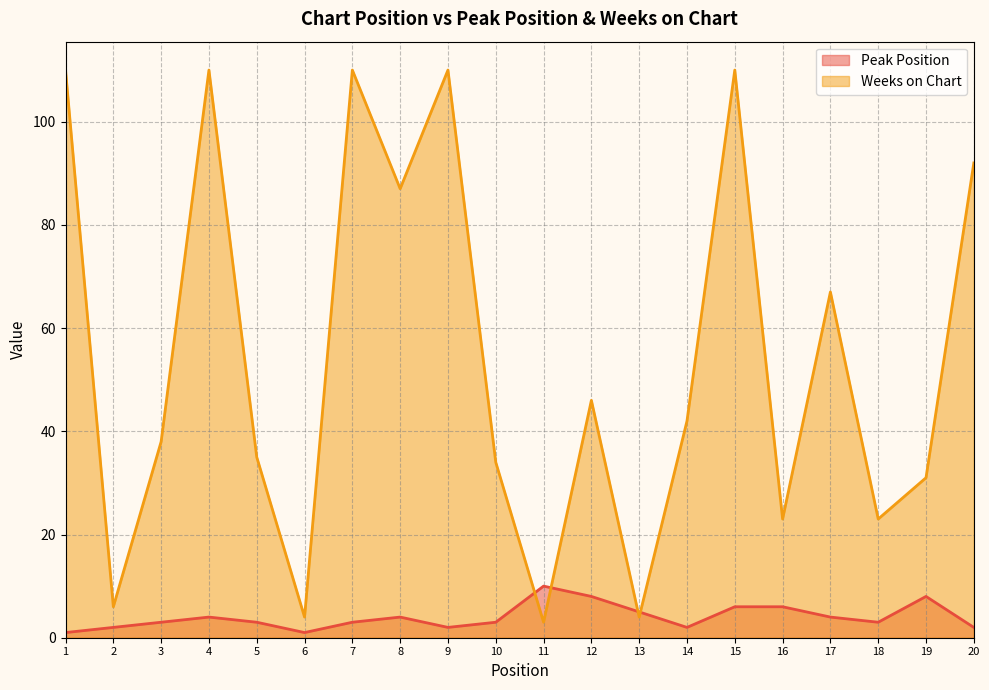

What is the maximum value shown in the chart?

110